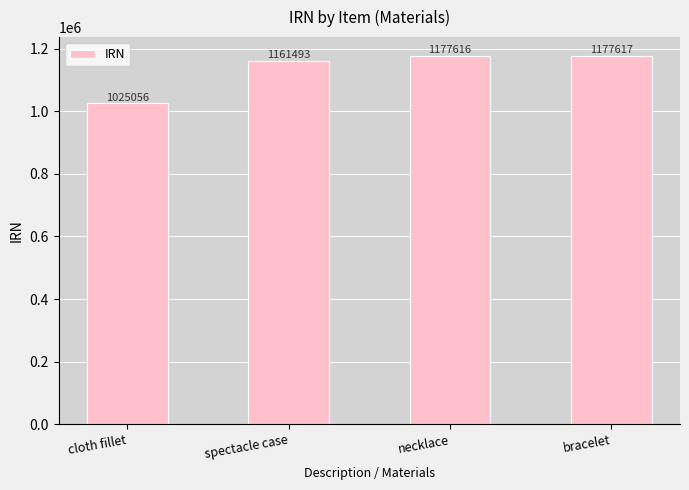

Reading right to left, what are all the values shown in this chart?

bracelet=1177617	necklace=1177616	spectacle case=1161493	cloth fillet=1025056